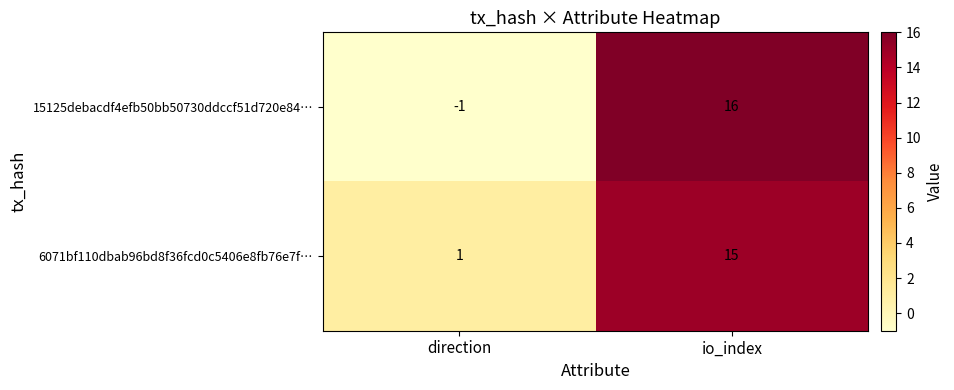

How many values in 15125debacdf4efb50bb50730ddccf51d720e84… are above zero?

1